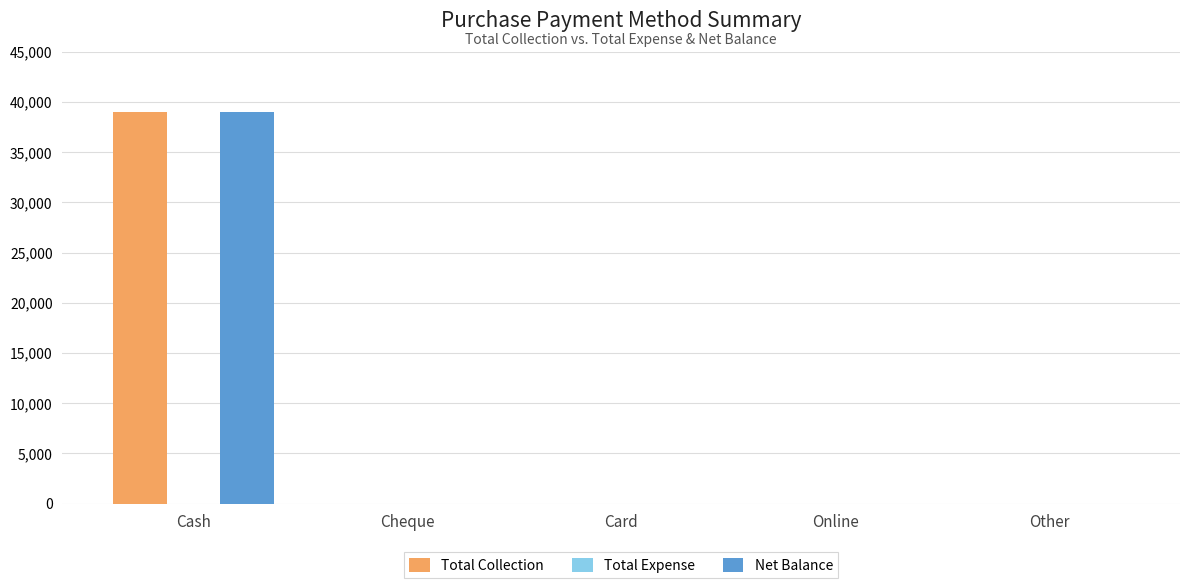

How many distinct data groups are displayed?

2